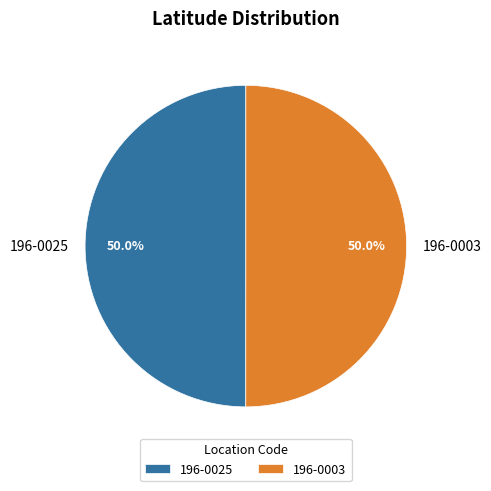

To the nearest percent, what portion does 196-0025 represent?

50%